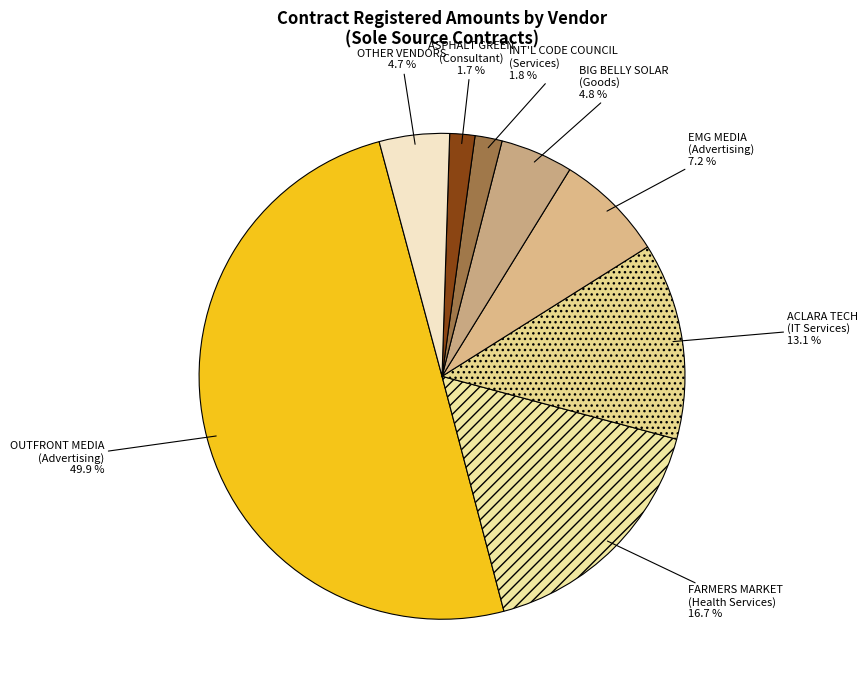

Does ACLARA TECH (IT Services) account for over 50% of the chart?

No